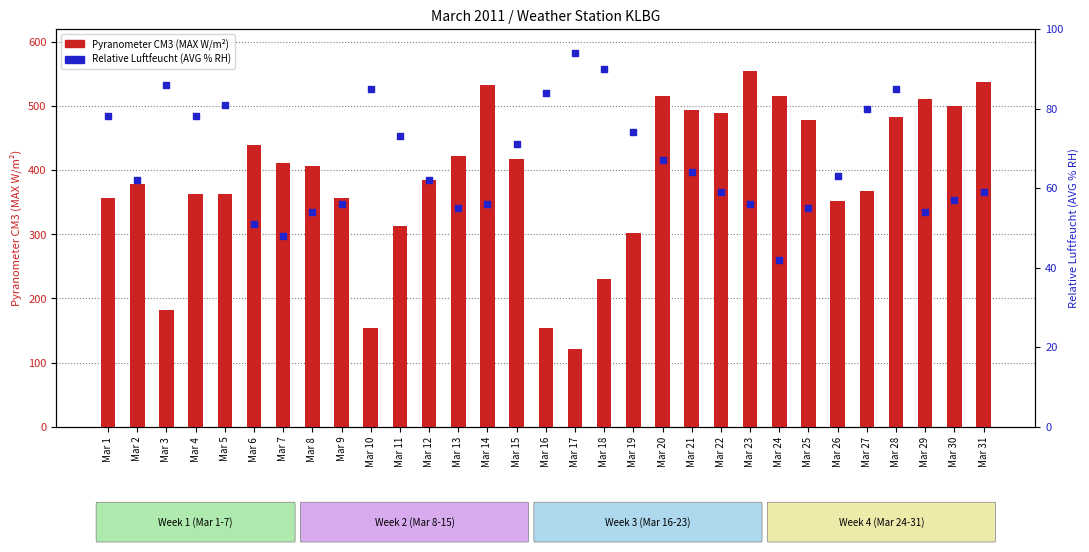

At how many categories does at least one series exceed 354?

23